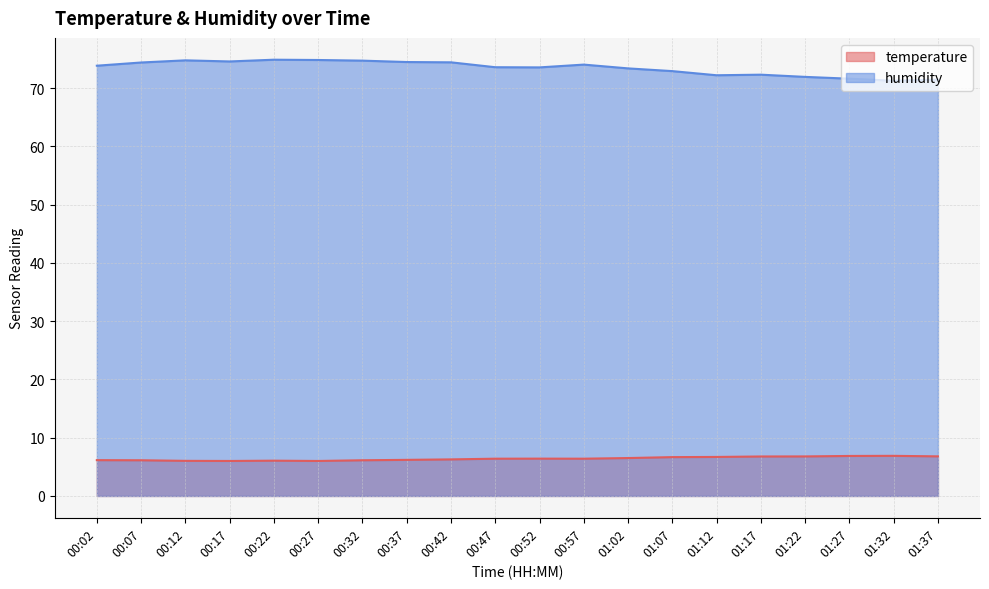

True or false: temperature has a value of 6.1 at 00:32.

True